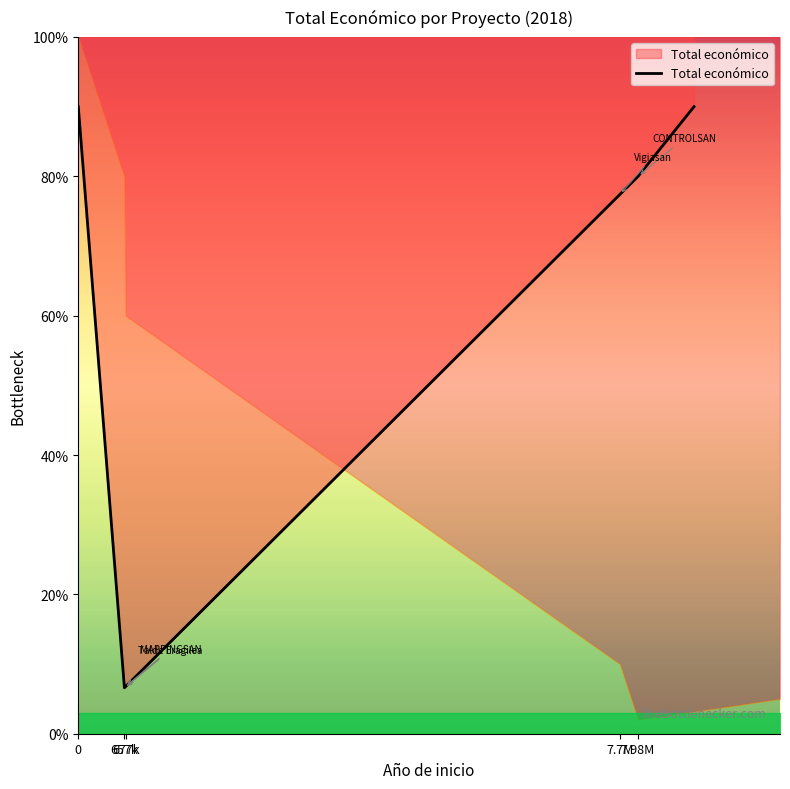

The value at 7.98M is 8000000.0. True or false?

True